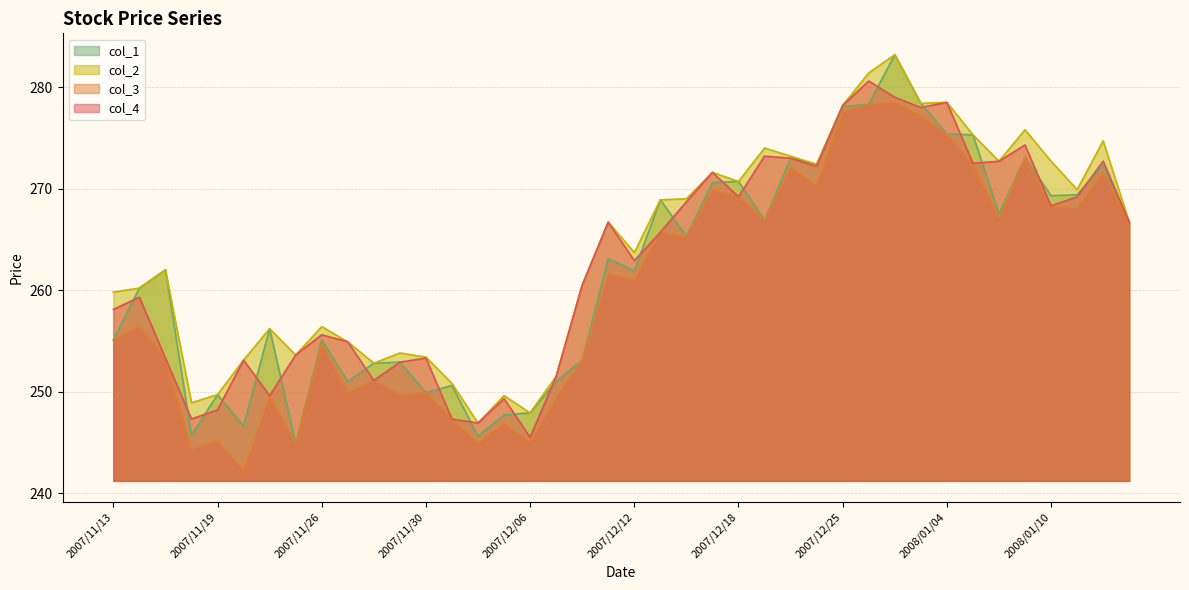

Reading left to right, list all the values displayed in this chart.

col_1: 2007/11/13=255.1	2007/11/14=260.2	2007/11/15=262.0	2007/11/16=245.7	2007/11/19=249.7	2007/11/20=246.6	2007/11/21=256.2	2007/11/22=244.9	2007/11/26=255.1	2007/11/27=251.0	2007/11/28=252.8	2007/11/29=252.9	2007/11/30=249.9	2007/12/03=250.6	2007/12/04=245.6	2007/12/05=247.7	2007/12/06=247.9	2007/12/07=251.0	2007/12/10=253.1	2007/12/11=263.1	2007/12/12=261.9	2007/12/13=268.9	2007/12/14=265.3	2007/12/17=270.6	2007/12/18=270.7	2007/12/19=266.9	2007/12/20=273.0	2007/12/21=272.4	2007/12/25=278.1	2007/12/26=278.3	2007/12/27=283.2	2007/12/28=278.4	2008/01/04=275.4	2008/01/07=275.3	2008/01/08=267.5	2008/01/09=273.1	2008/01/10=269.3	2008/01/11=269.4	2008/01/15=272.3	2008/01/16=266.7
col_2: 2007/11/13=259.8	2007/11/14=260.2	2007/11/15=262.0	2007/11/16=248.9	2007/11/19=249.7	2007/11/20=253.1	2007/11/21=256.2	2007/11/22=253.6	2007/11/26=256.4	2007/11/27=254.9	2007/11/28=252.8	2007/11/29=253.8	2007/11/30=253.4	2007/12/03=250.8	2007/12/04=246.9	2007/12/05=249.6	2007/12/06=247.9	2007/12/07=251.5	2007/12/10=260.5	2007/12/11=266.7	2007/12/12=263.7	2007/12/13=268.9	2007/12/14=269.0	2007/12/17=271.6	2007/12/18=270.7	2007/12/19=274.0	2007/12/20=273.2	2007/12/21=272.4	2007/12/25=278.2	2007/12/26=281.4	2007/12/27=283.2	2007/12/28=278.4	2008/01/04=278.5	2008/01/07=275.3	2008/01/08=272.7	2008/01/09=275.8	2008/01/10=272.7	2008/01/11=269.9	2008/01/15=274.7	2008/01/16=266.7
col_3: 2007/11/13=255.1	2007/11/14=256.4	2007/11/15=253.3	2007/11/16=244.3	2007/11/19=245.2	2007/11/20=242.2	2007/11/21=249.6	2007/11/22=244.9	2007/11/26=254.7	2007/11/27=249.9	2007/11/28=251.1	2007/11/29=249.7	2007/11/30=249.9	2007/12/03=247.3	2007/12/04=244.9	2007/12/05=246.9	2007/12/06=245.0	2007/12/07=249.4	2007/12/10=253.1	2007/12/11=261.6	2007/12/12=261.0	2007/12/13=265.7	2007/12/14=265.3	2007/12/17=269.9	2007/12/18=269.2	2007/12/19=266.9	2007/12/20=272.1	2007/12/21=270.3	2007/12/25=277.6	2007/12/26=278.3	2007/12/27=278.5	2007/12/28=277.2	2008/01/04=275.4	2008/01/07=272.5	2008/01/08=267.1	2008/01/09=273.1	2008/01/10=268.3	2008/01/11=268.1	2008/01/15=271.6	2008/01/16=266.7
col_4: 2007/11/13=258.1	2007/11/14=259.3	2007/11/15=253.3	2007/11/16=247.3	2007/11/19=248.2	2007/11/20=253.1	2007/11/21=249.6	2007/11/22=253.6	2007/11/26=255.6	2007/11/27=254.9	2007/11/28=251.1	2007/11/29=252.9	2007/11/30=253.3	2007/12/03=247.3	2007/12/04=246.9	2007/12/05=249.3	2007/12/06=245.5	2007/12/07=251.5	2007/12/10=260.5	2007/12/11=266.7	2007/12/12=262.9	2007/12/13=265.7	2007/12/14=268.7	2007/12/17=271.6	2007/12/18=269.2	2007/12/19=273.2	2007/12/20=273.0	2007/12/21=272.2	2007/12/25=278.2	2007/12/26=280.6	2007/12/27=279.0	2007/12/28=278.0	2008/01/04=278.5	2008/01/07=272.5	2008/01/08=272.7	2008/01/09=274.3	2008/01/10=268.3	2008/01/11=269.2	2008/01/15=272.7	2008/01/16=266.7